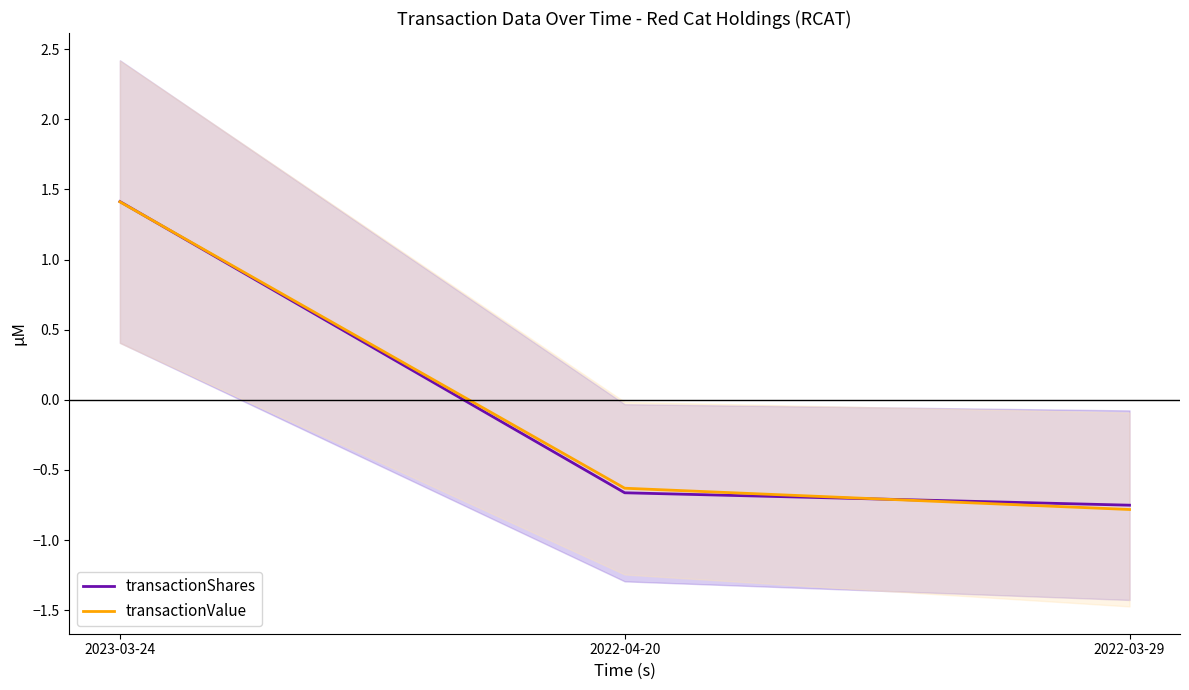

The transactionShares series shows 2.4 at 2023-03-24. True or false?

False